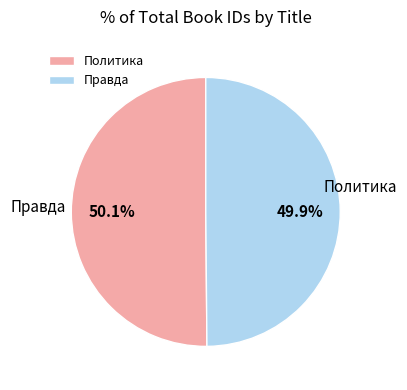

To the nearest percent, what is the average slice percentage?

50%